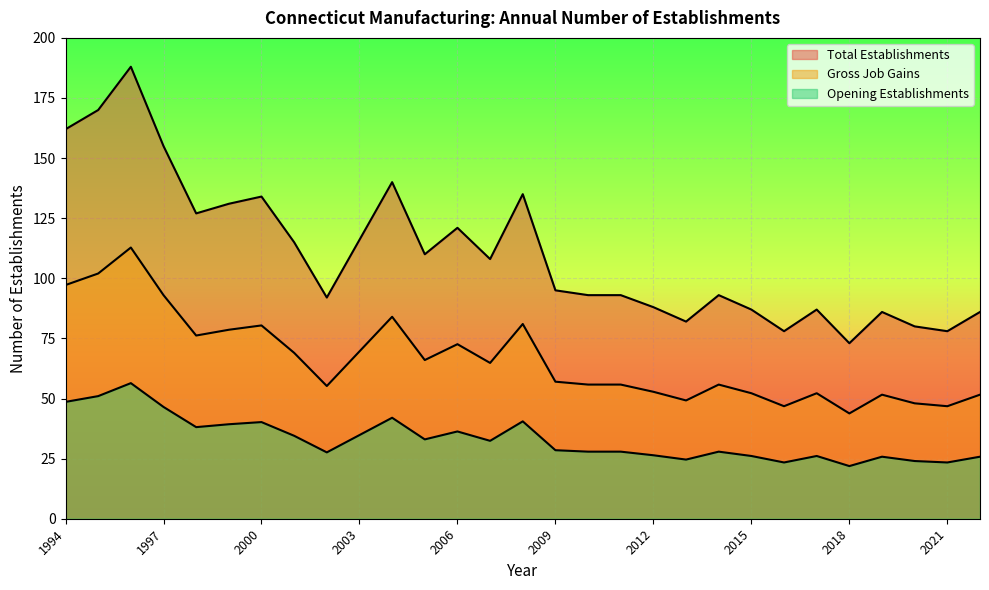

At which category is the sum across all series the highest?

1996